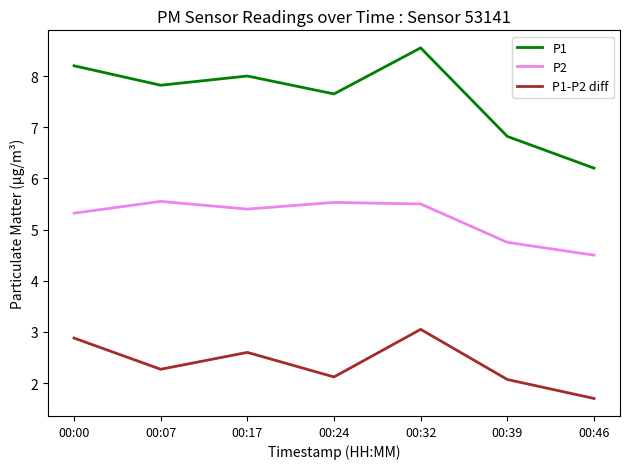

How many interior local valleys does the P2 series have?

1